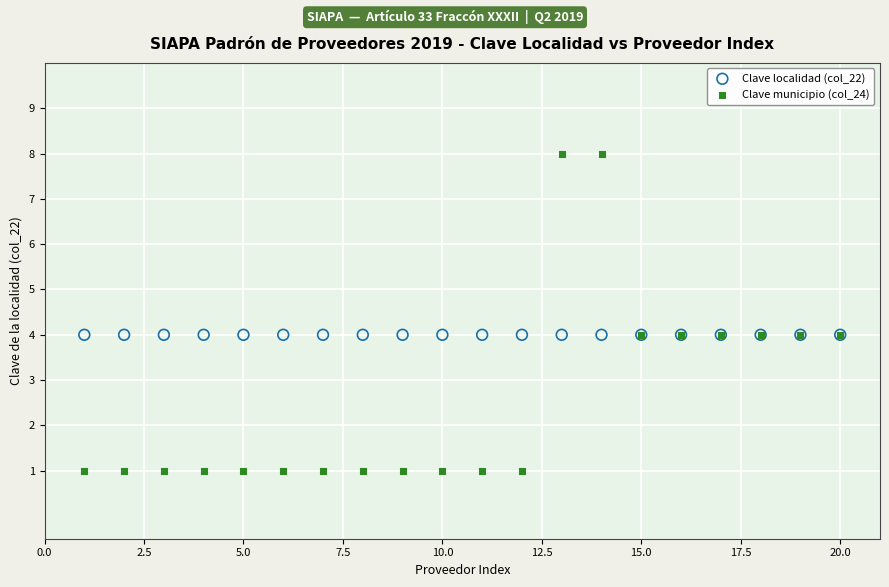

Which series reaches the maximum Y coordinate?

Clave municipio (col_24)